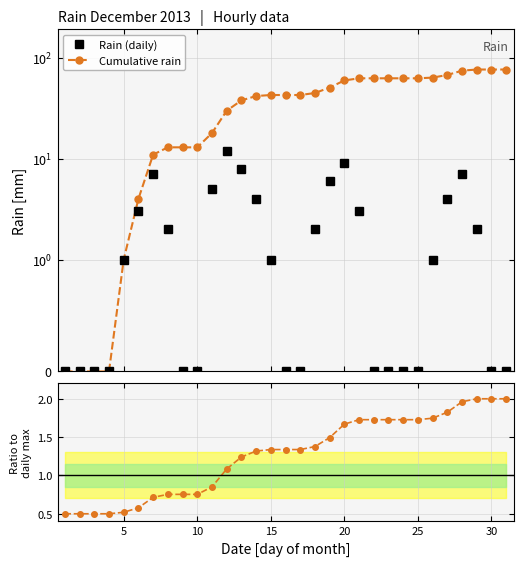

How many lines are shown in the chart?

3